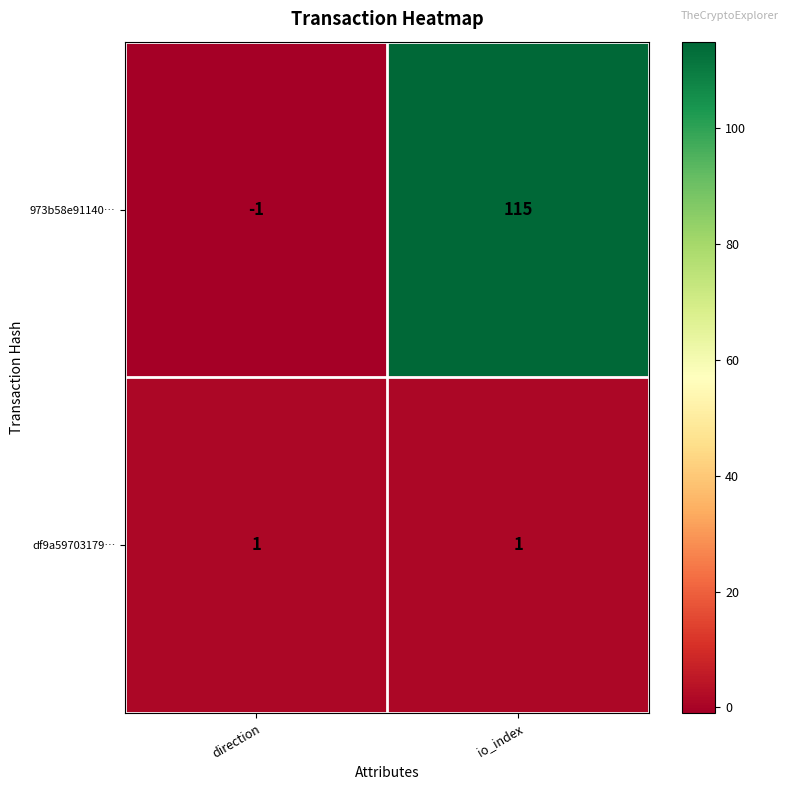

List the series in order of their overall mean, lowest first.

df9a59703179…, 973b58e91140…